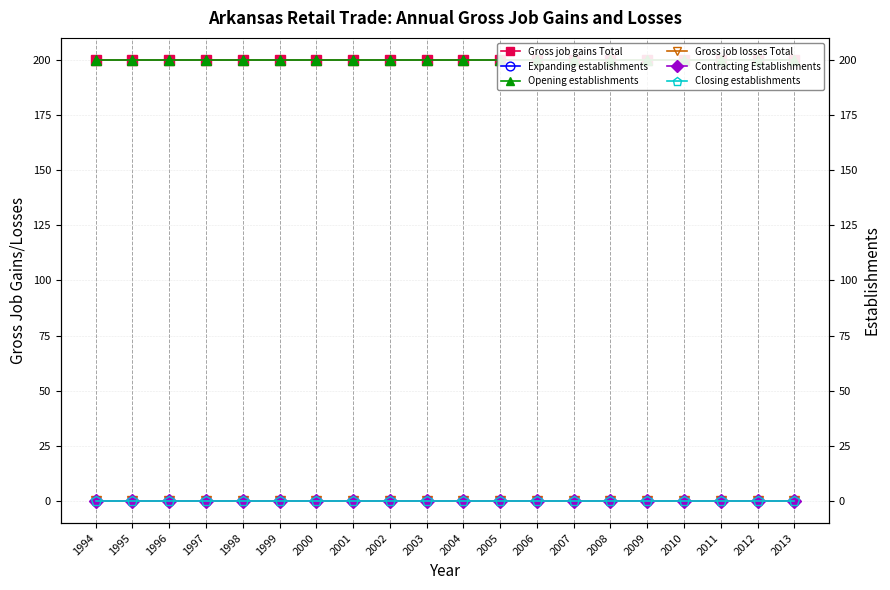

What is the maximum value shown in the chart?

200